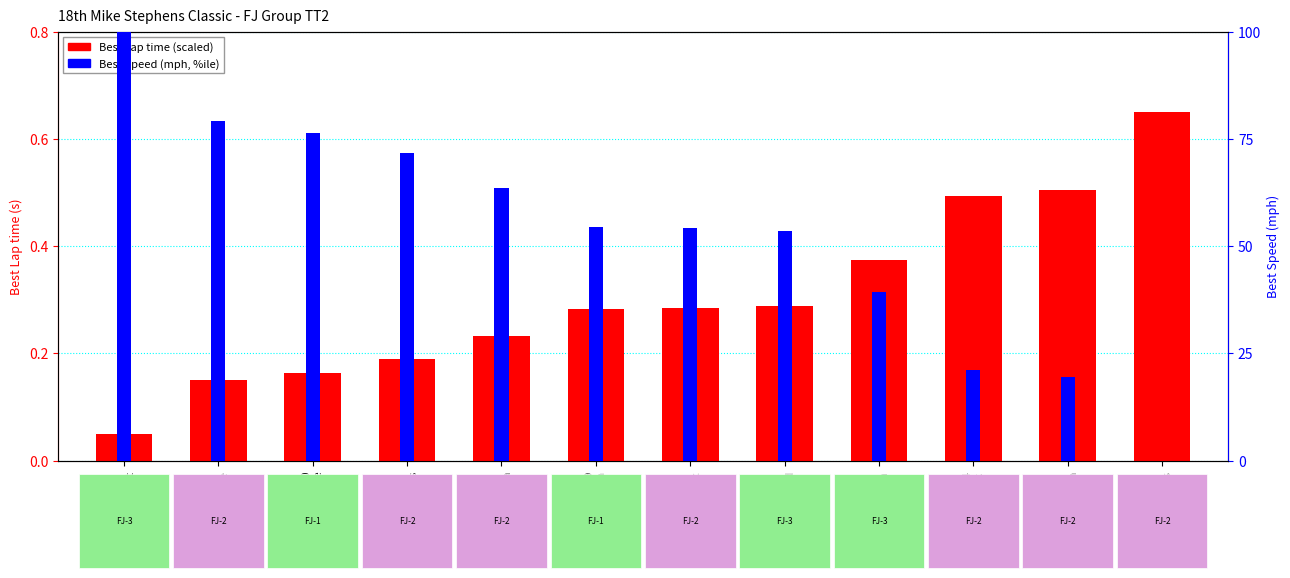

What is the difference between the maximum and minimum values in the Best Speed series?

100.0